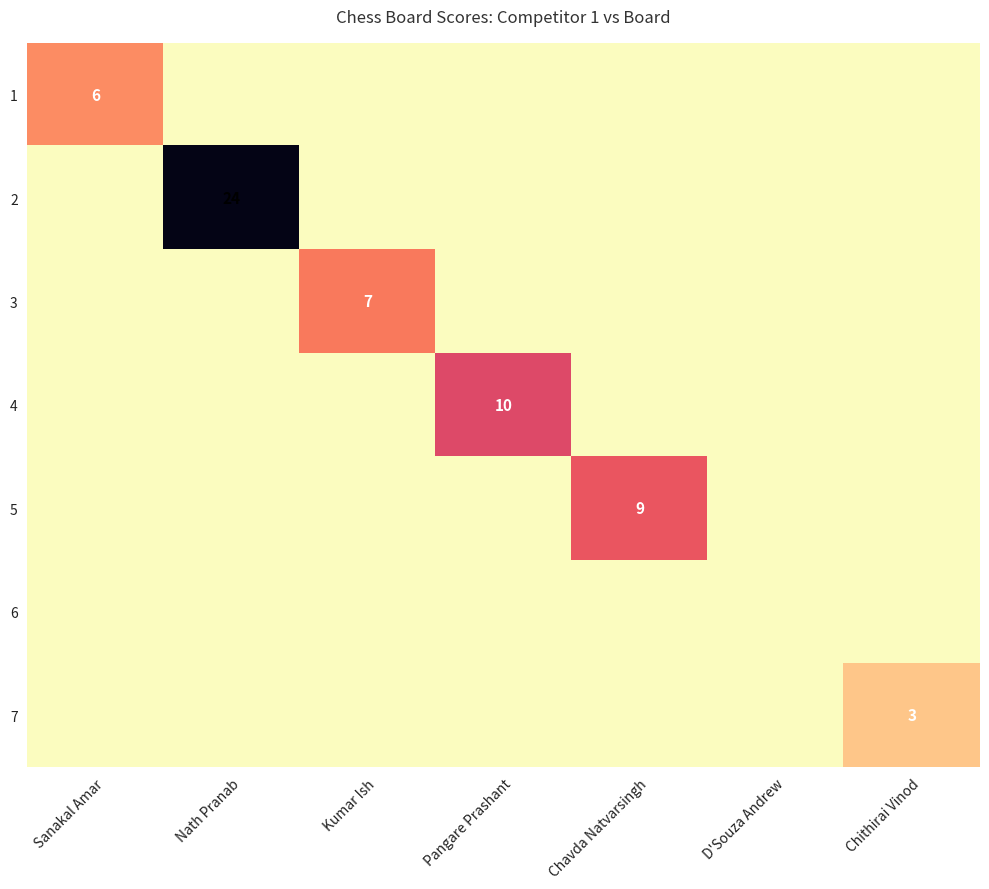

What is the total value across all series at Chavda Natvarsingh?

9